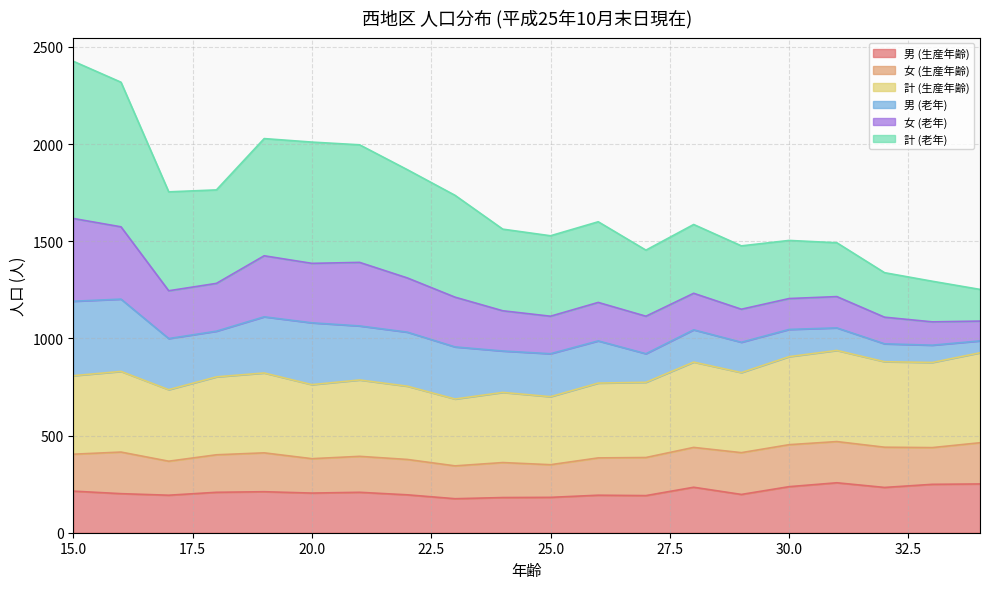

True or false: 男 (生産年齢) has a value of 42 at 23.

False